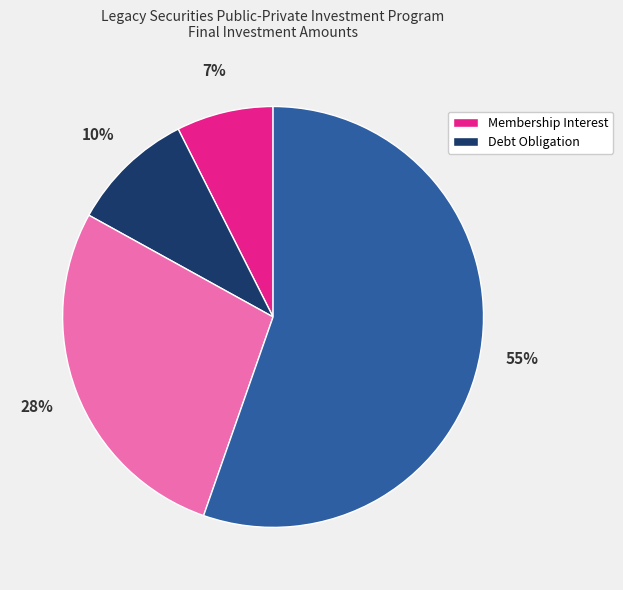

To the nearest percent, what is the difference between the largest and smallest slice percentages?

48%